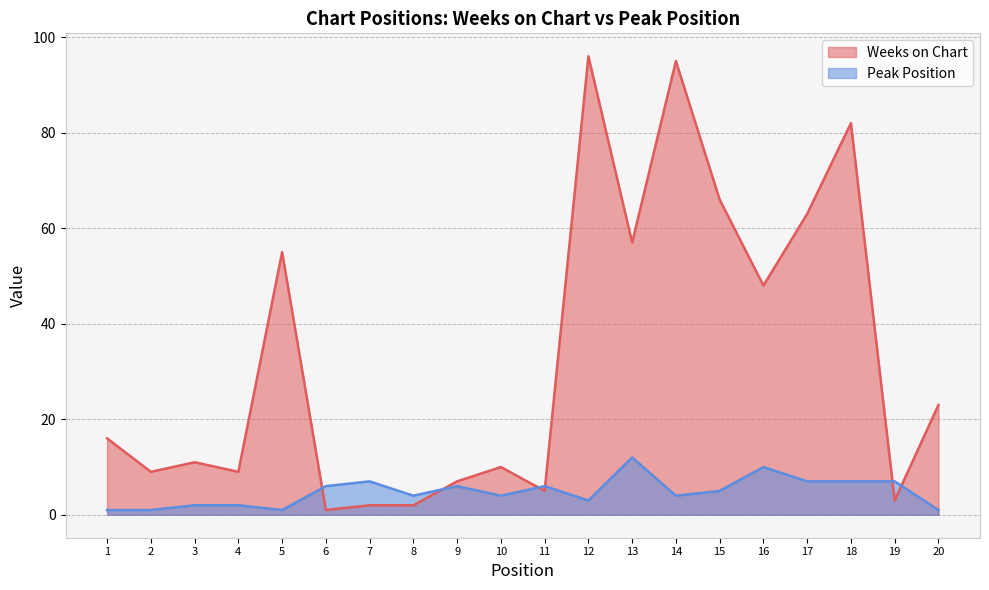

After their last crossing, which series has the higher values: Peak Position or Weeks on Chart?

Weeks on Chart